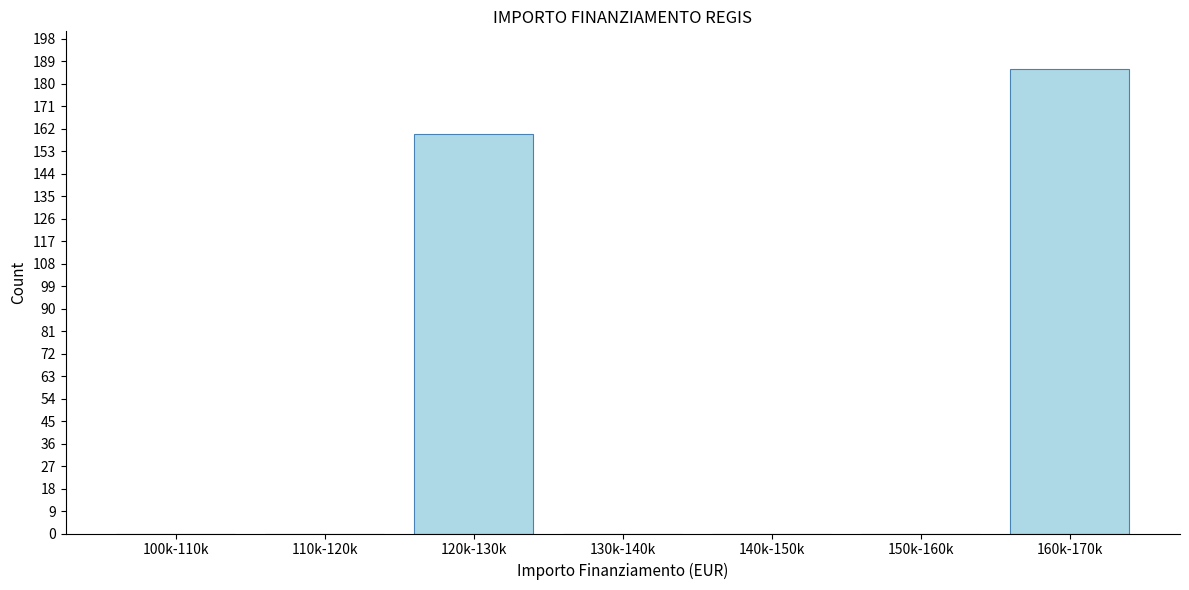

Reading left to right, extract all data points from this chart.

100k-110k=0	110k-120k=0	120k-130k=160	130k-140k=0	140k-150k=0	150k-160k=0	160k-170k=186